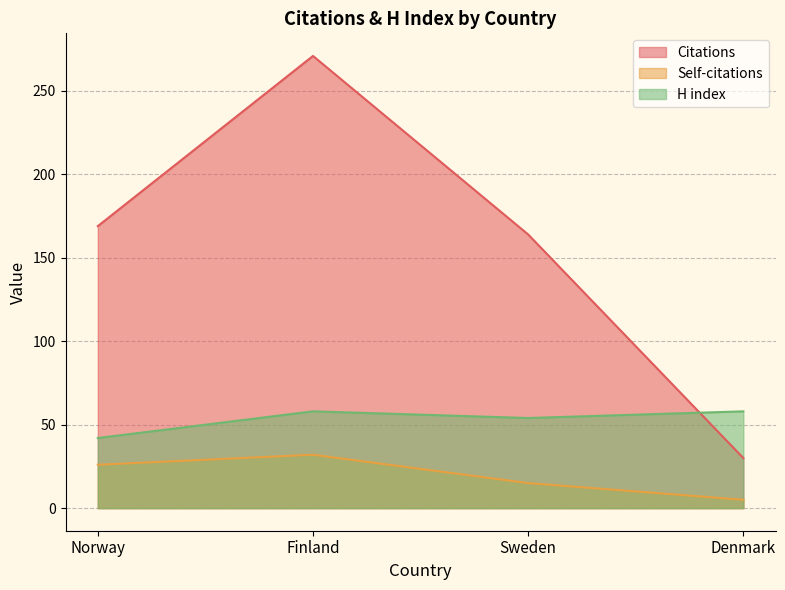

What is the spread (max minus min) of values at Denmark?

53